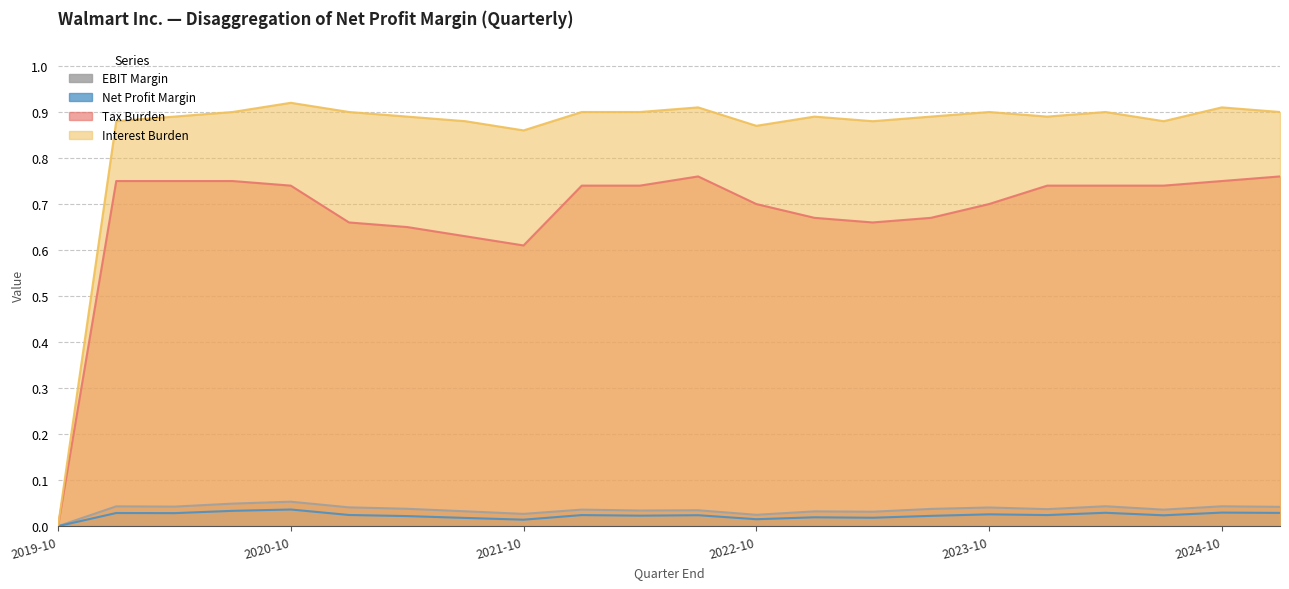

Which series has the widest spread of values?

Interest Burden